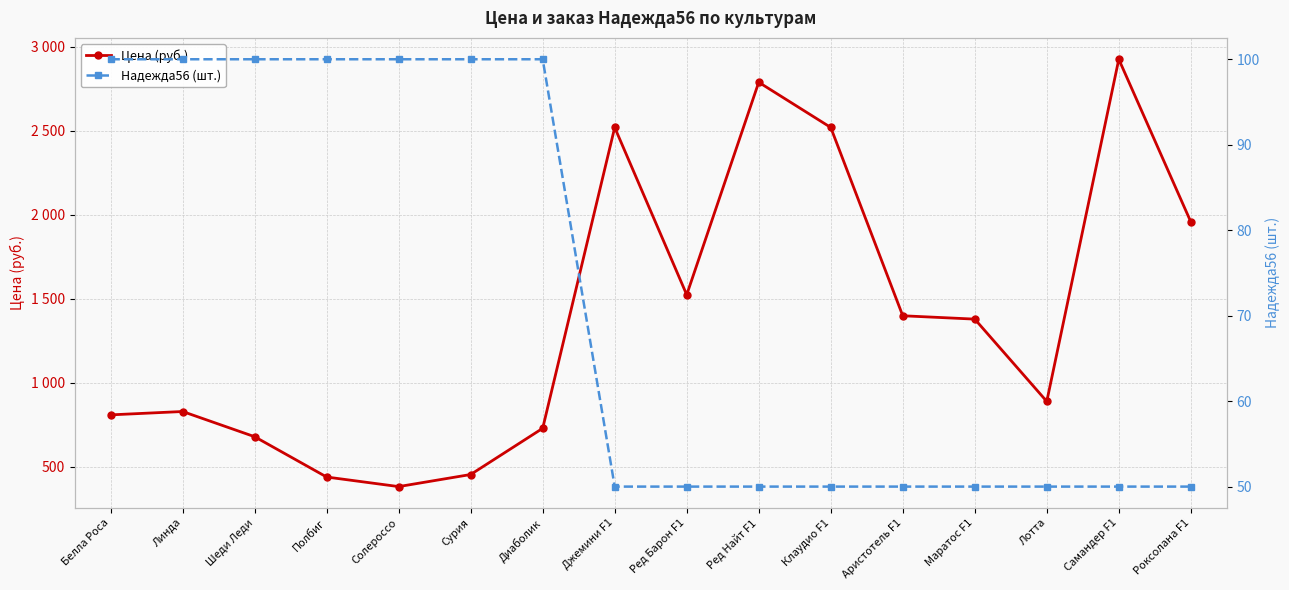

Reading right to left, extract all data points from this chart.

Цена (руб.): Роксолана F1=1959	Самандер F1=2927	Лотта=890	Маратос F1=1380	Аристотель F1=1400	Клаудио F1=2521	Ред Найт F1=2790	Ред Барон F1=1525	Джемини F1=2521	Диаболик=730	Сурия=455	Солероссо=383	Полбиг=440	Шеди Леди=680	Линда=830	Белла Роса=810
Надежда56 (шт.): Роксолана F1=50	Самандер F1=50	Лотта=50	Маратос F1=50	Аристотель F1=50	Клаудио F1=50	Ред Найт F1=50	Ред Барон F1=50	Джемини F1=50	Диаболик=100	Сурия=100	Солероссо=100	Полбиг=100	Шеди Леди=100	Линда=100	Белла Роса=100